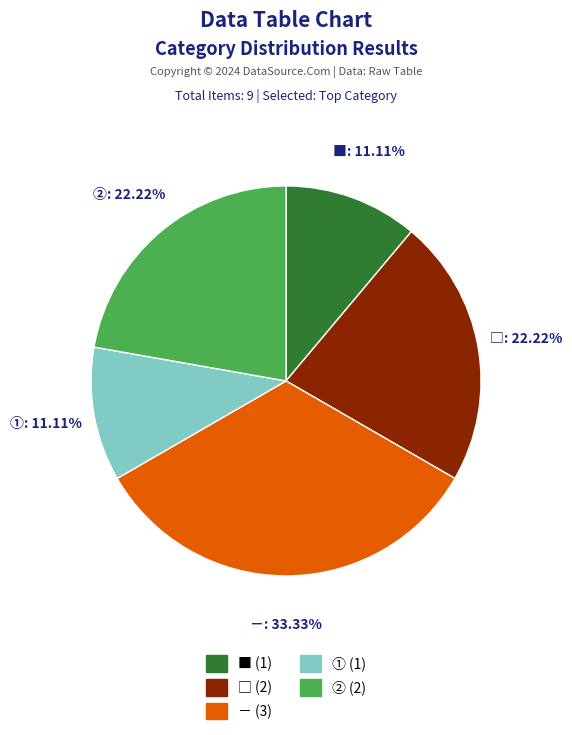

Combined, do ② (2) and ■ (1) account for over 50%?

No